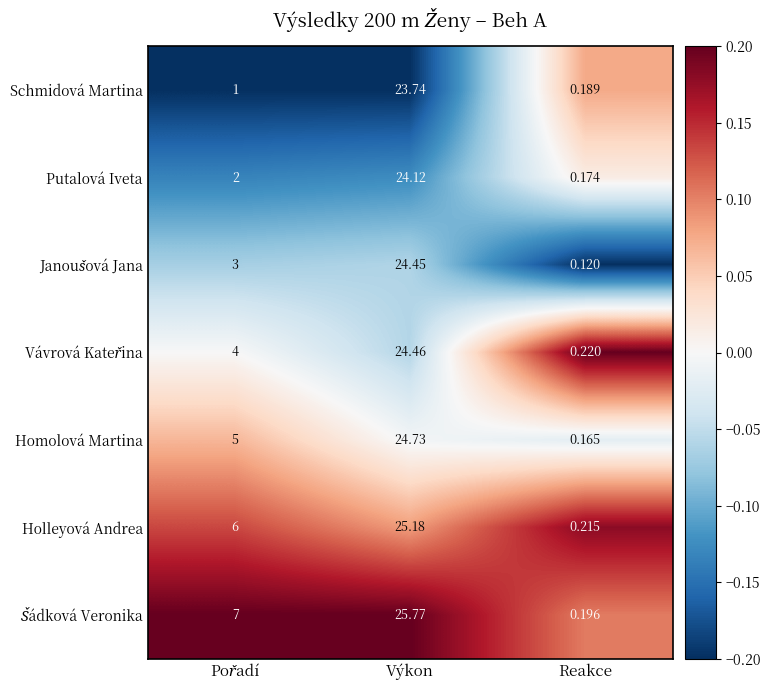

At which category is the sum across all series the highest?

Výkon